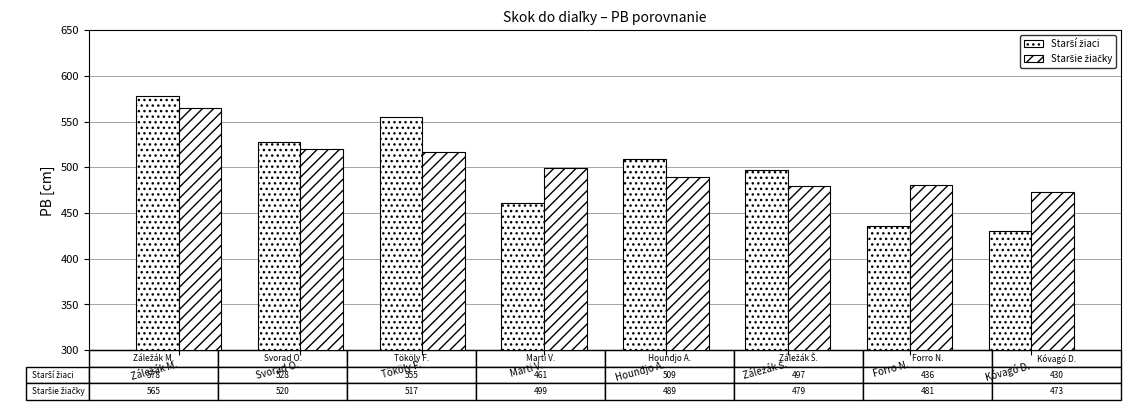

Is the value of Staršie žiačky at Záležák Š. greater than the value of Starší žiaci at Kóvagó D.?

Yes